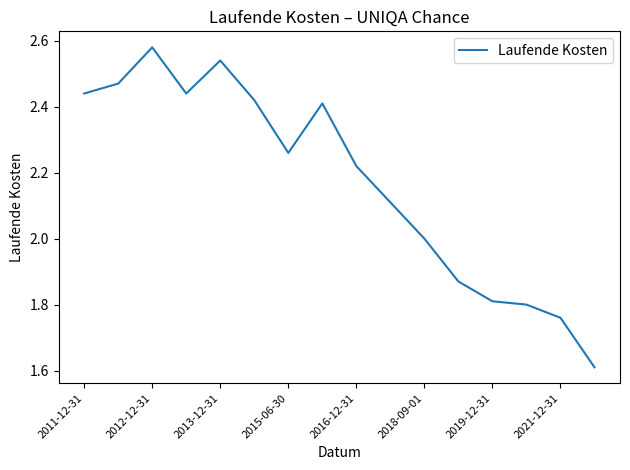

What is the difference between the maximum and minimum values?

1.0